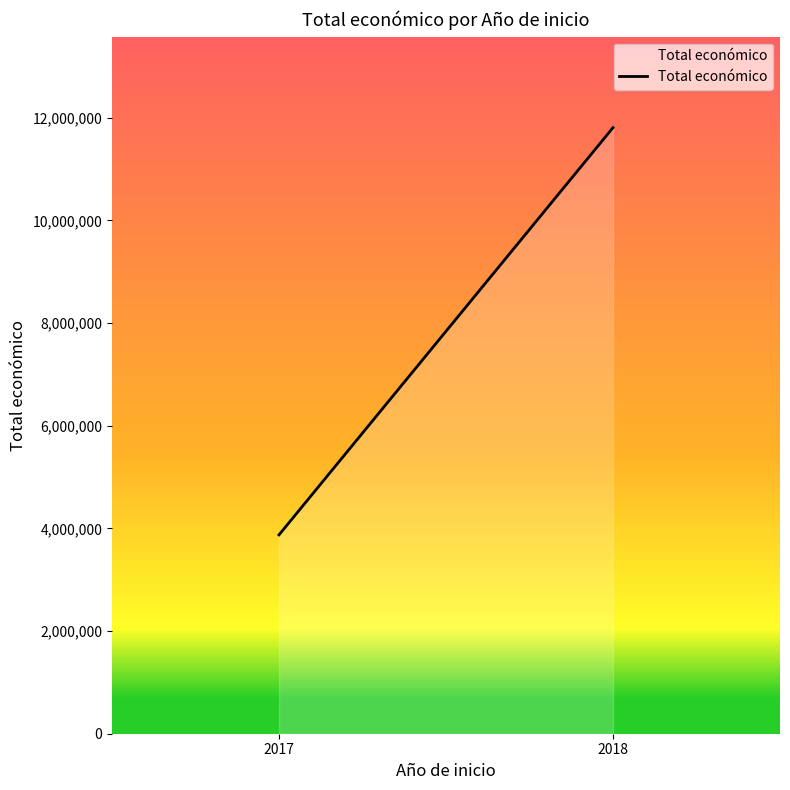

Which has a higher value, 2018 or 2017?

2018